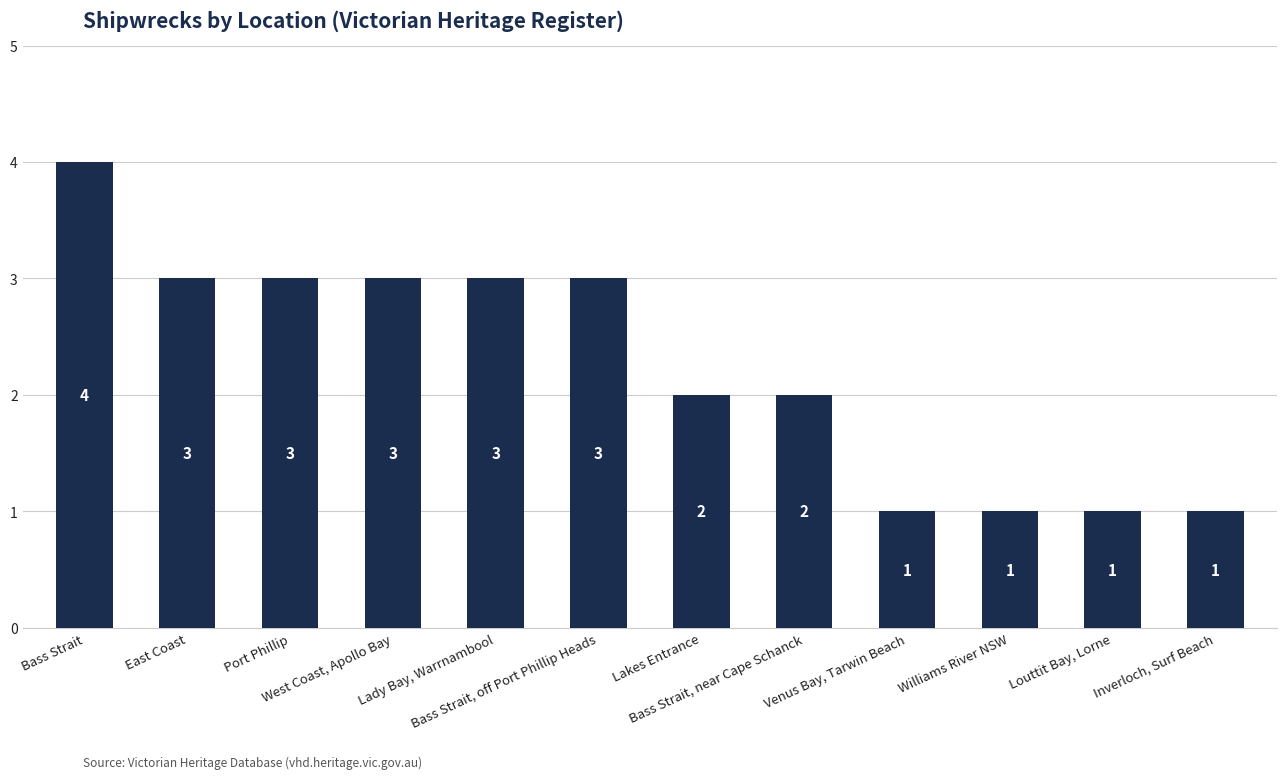

Count the number of categories in the chart.

12